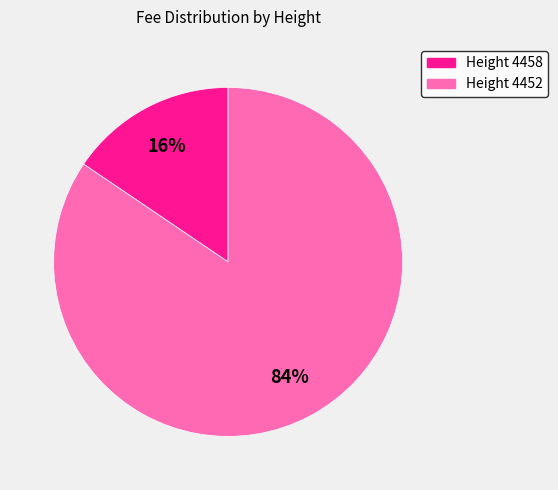

To the nearest percent, what is the average slice percentage?

50%